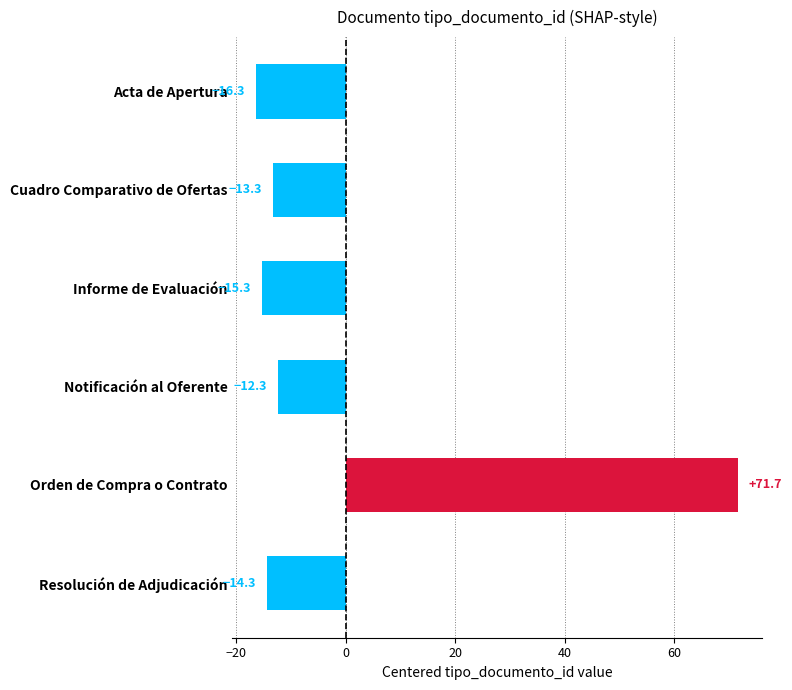

What is the smallest value displayed?

-16.3